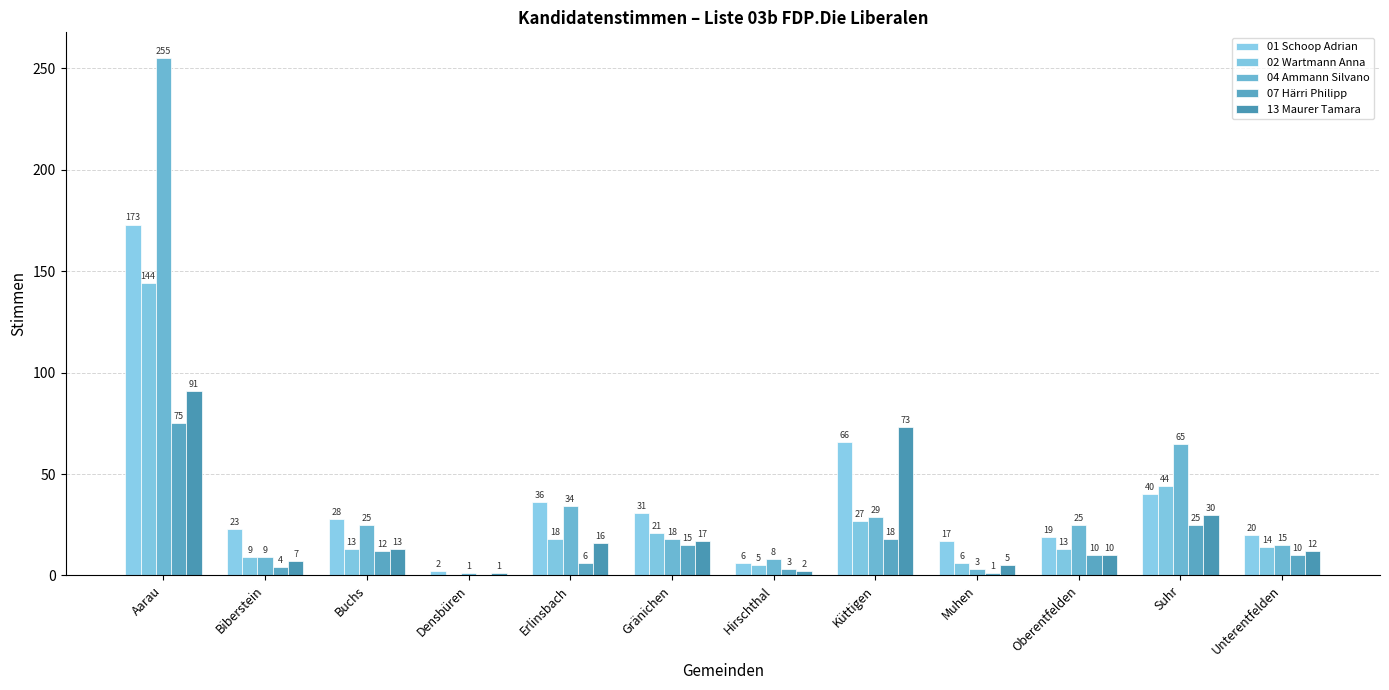

At which label is 04 Ammann Silvano closest to 128?

Suhr